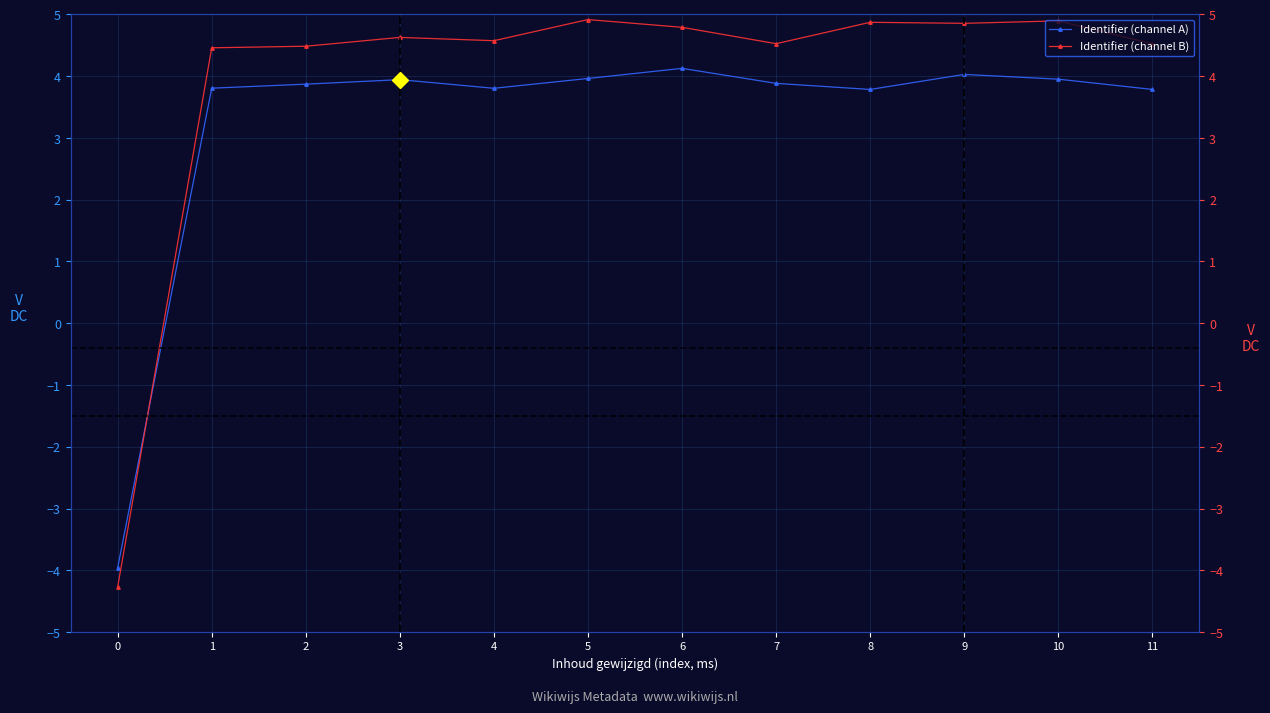

List the labels in order of Identifier (channel B) value, smallest first.

0, 1, 2, 11, 7, 4, 3, 6, 9, 8, 10, 5